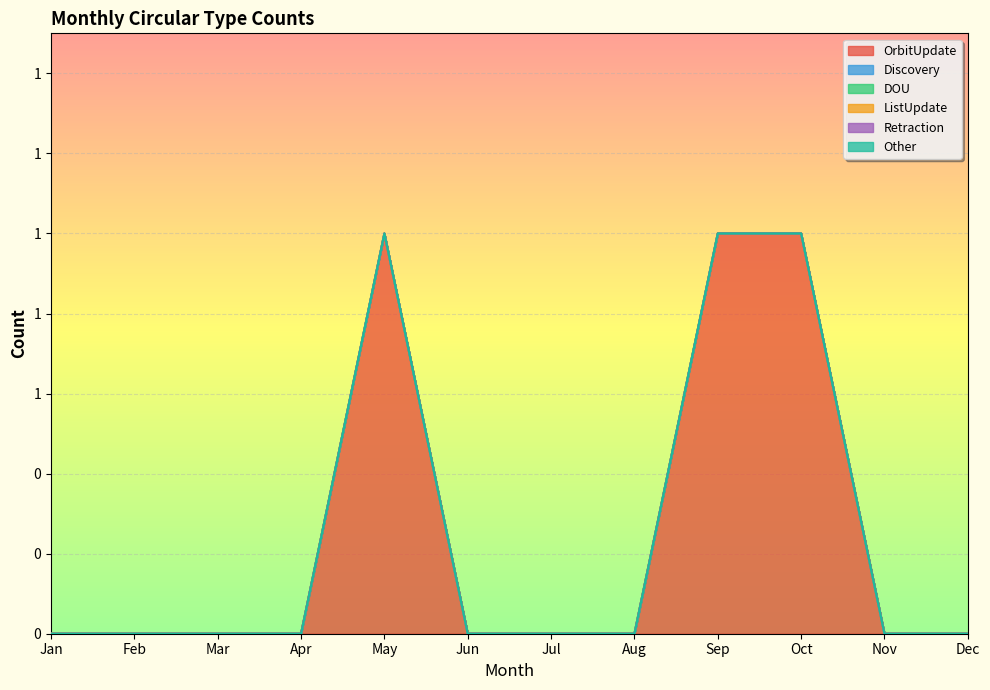

The value of Discovery at Jan is 0. True or false?

True